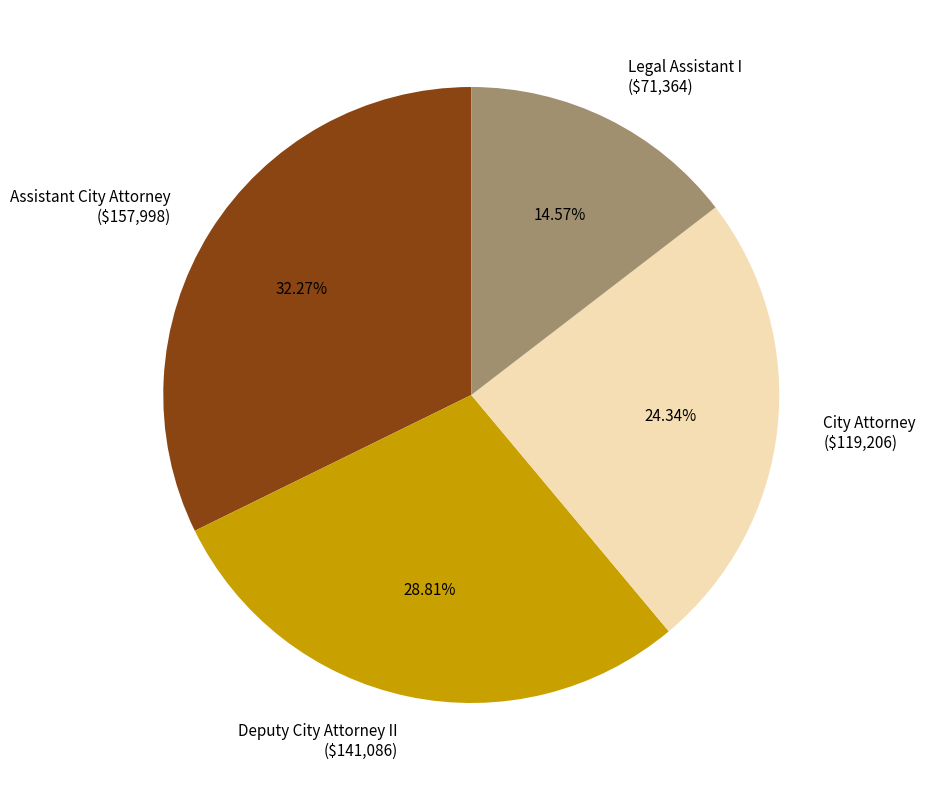

Approximately how many times larger is the value at Assistant City Attorney compared to Deputy City Attorney II?

1.1